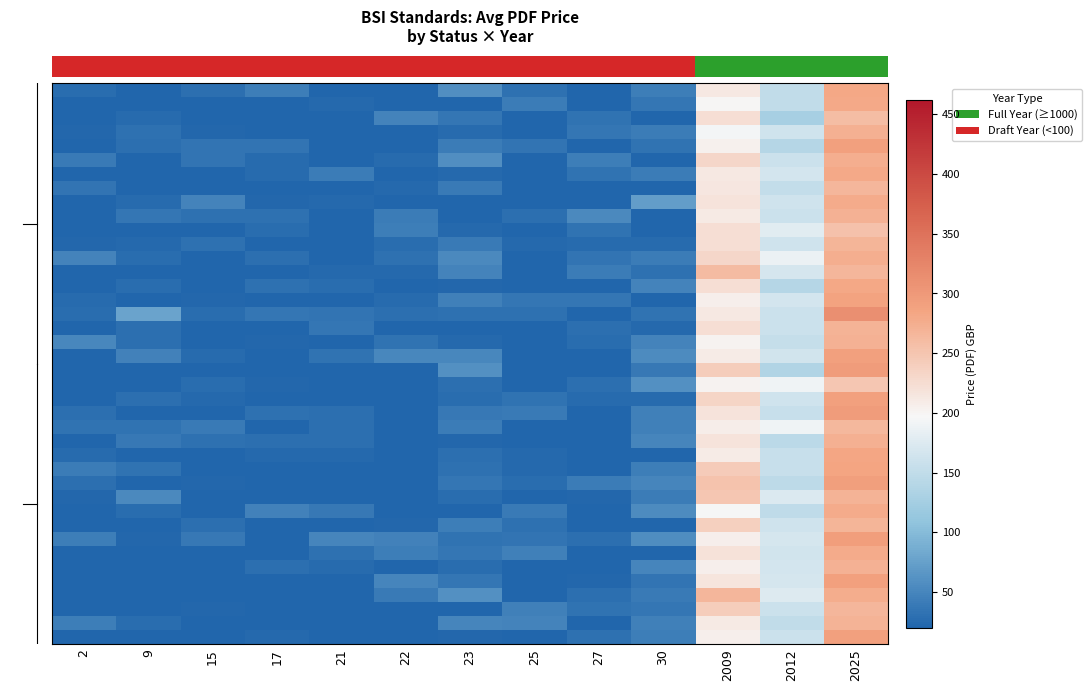

At how many categories does at least one series exceed 199?

2